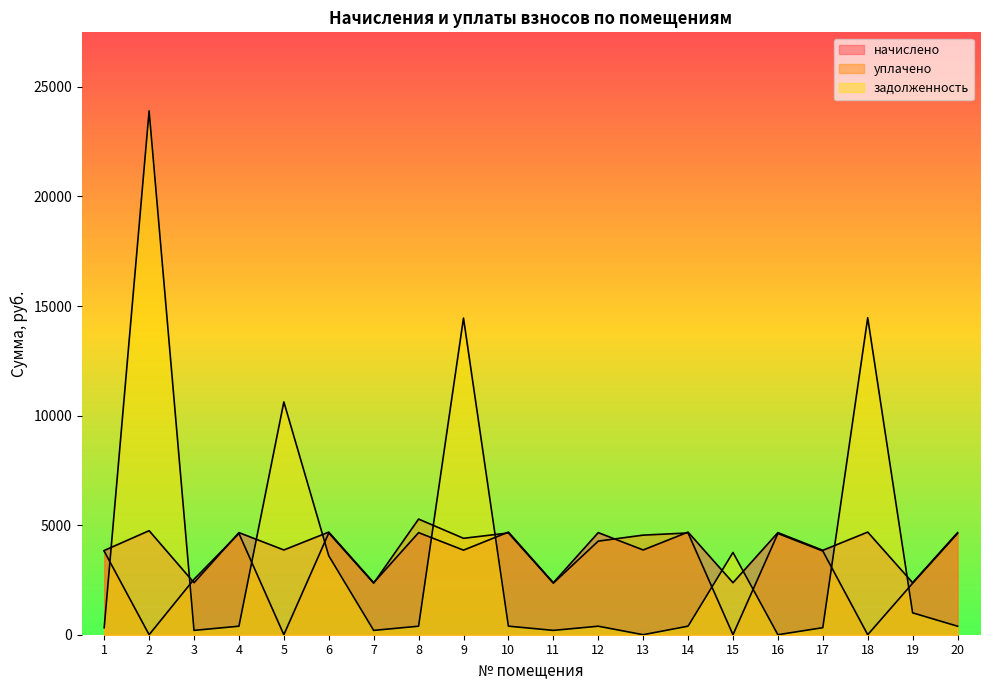

Where is уплачено nearest to the value 2638?

3